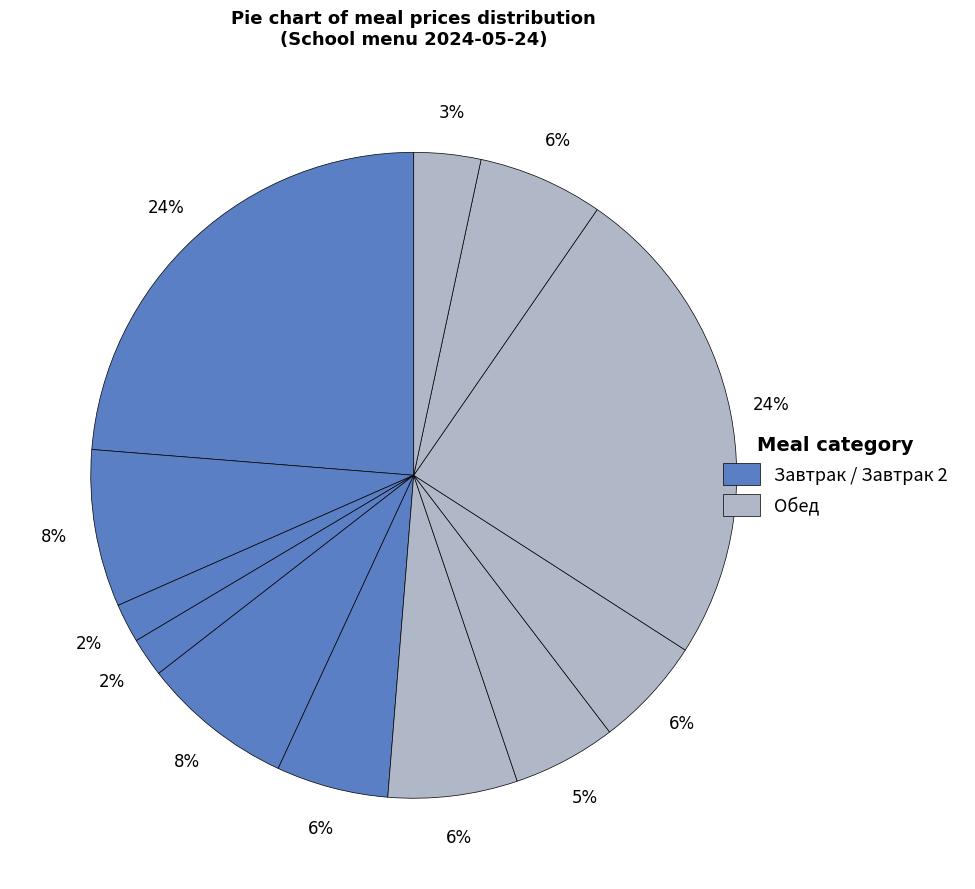

How many slices are in this pie chart?

12